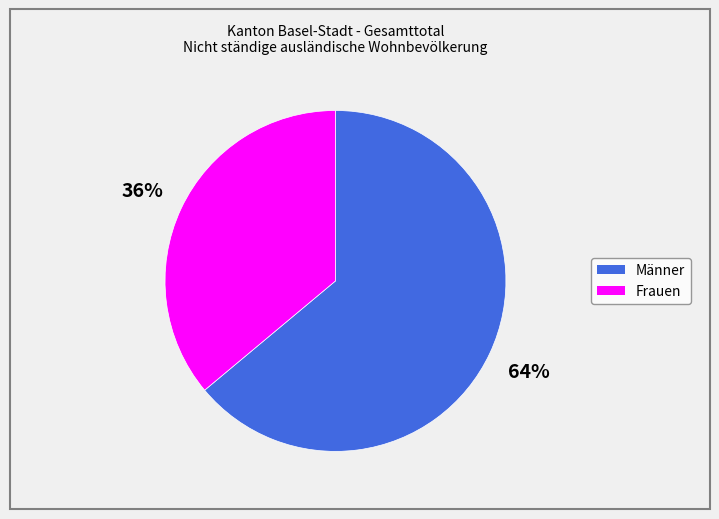

Count the number of slices in the pie.

2